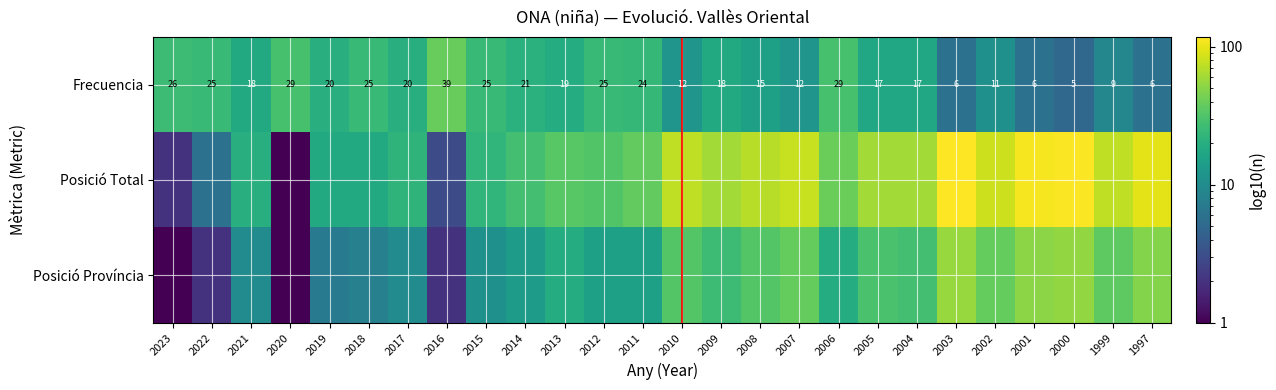

At which label does Frecuencia first exceed 19?

2023